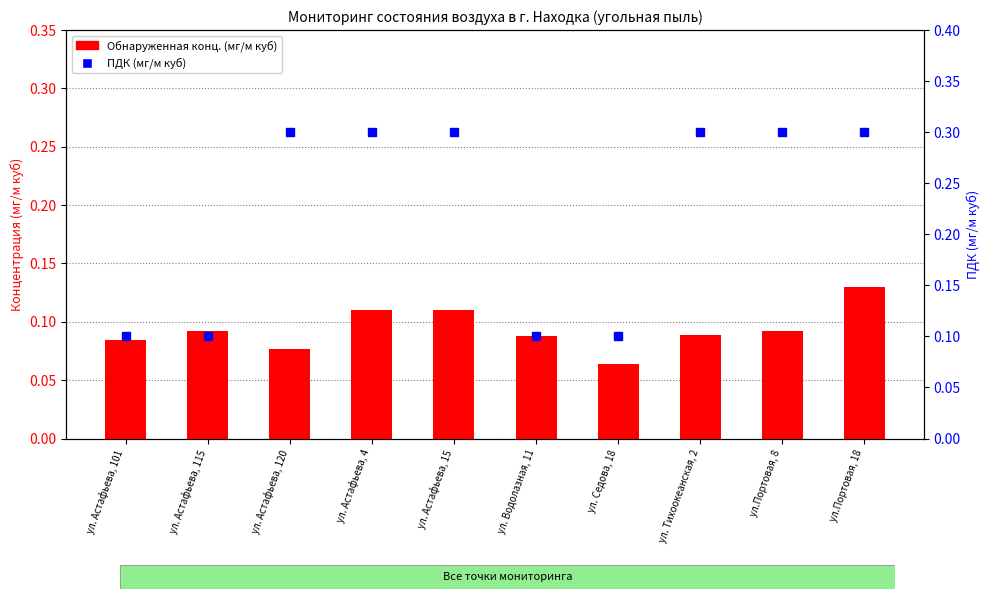

What are all the series names shown in the legend?

Обнаруженная конц. (мг/м куб), ПДК (мг/м куб)